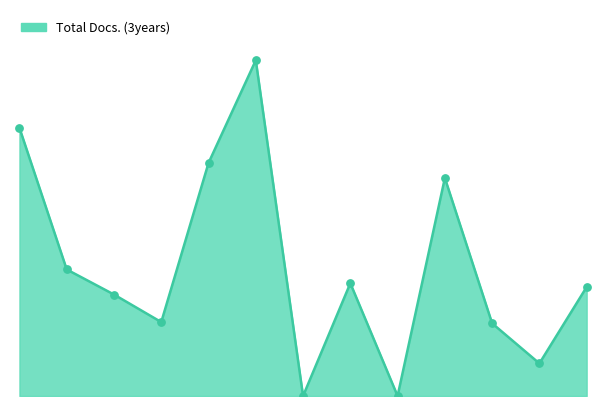

Does the chart have visible grid lines?

No